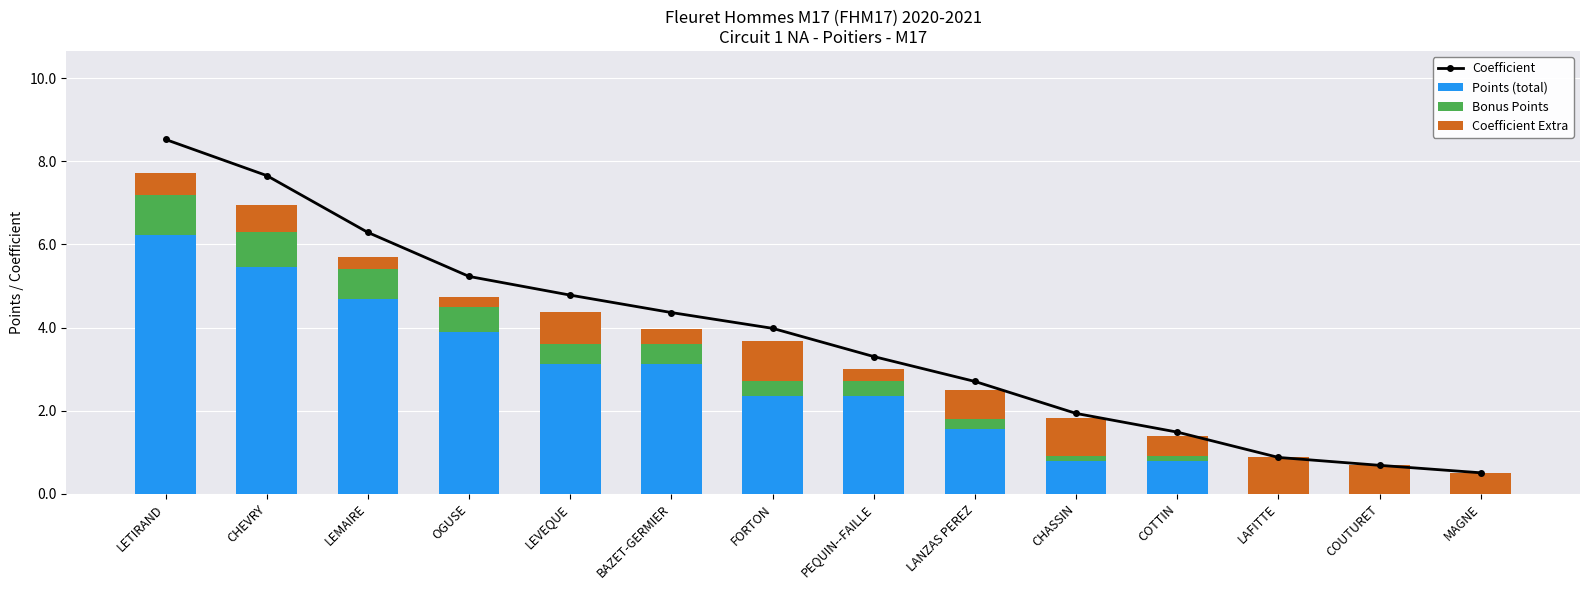

How many categories are shown in the chart?

14